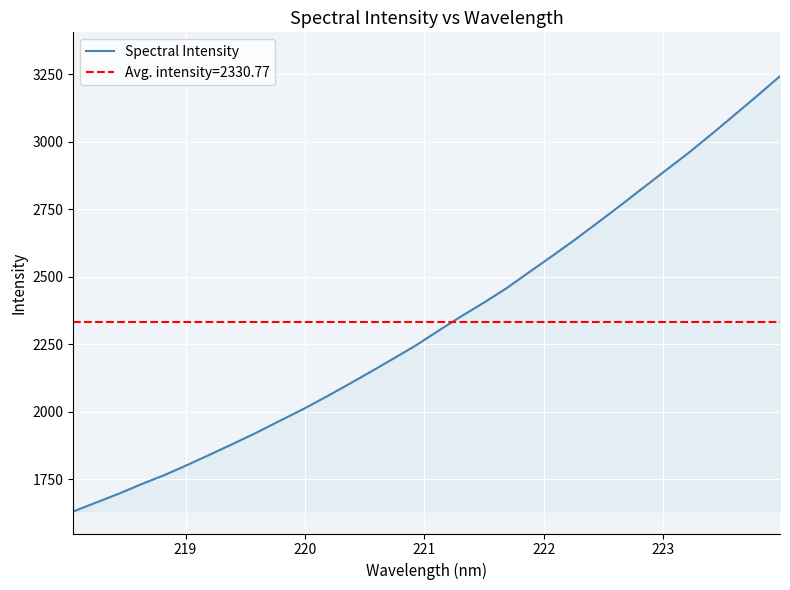

Does the chart display data point markers on the line(s)?

No